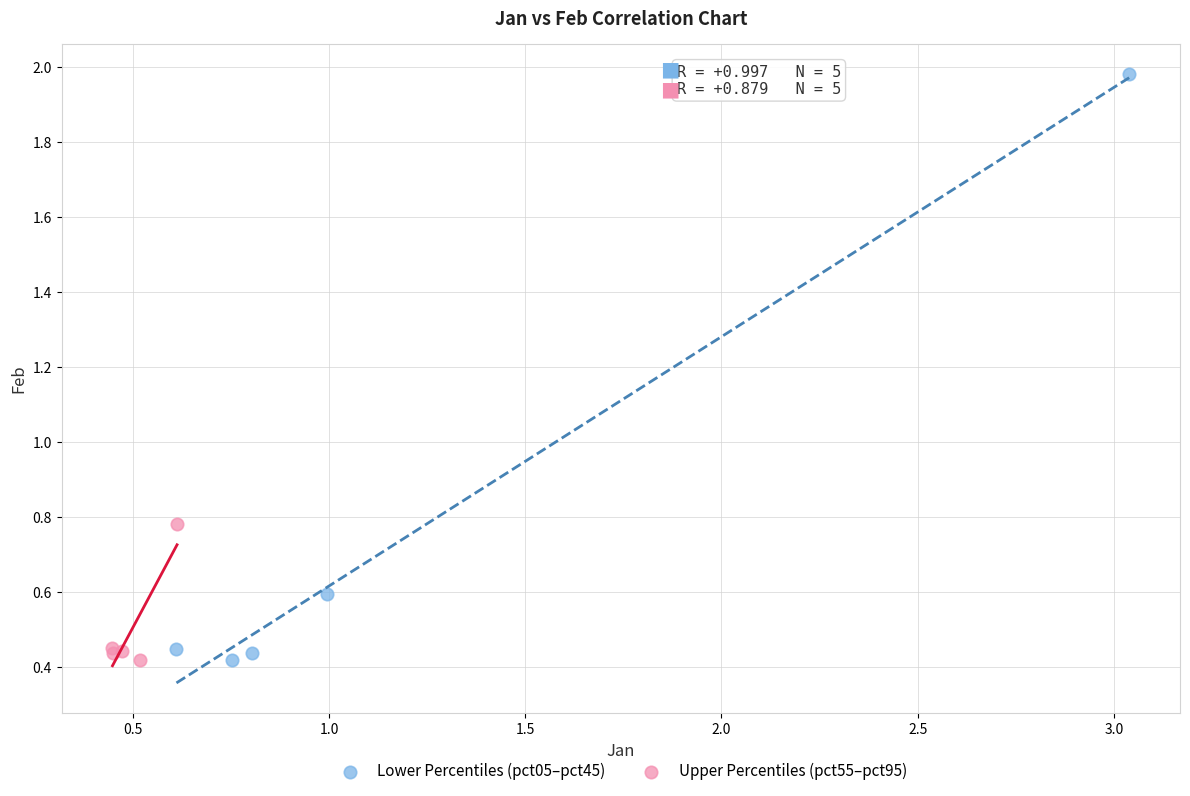

Which series has the largest Y range (max minus min)?

Lower Percentiles (pct05–pct45)